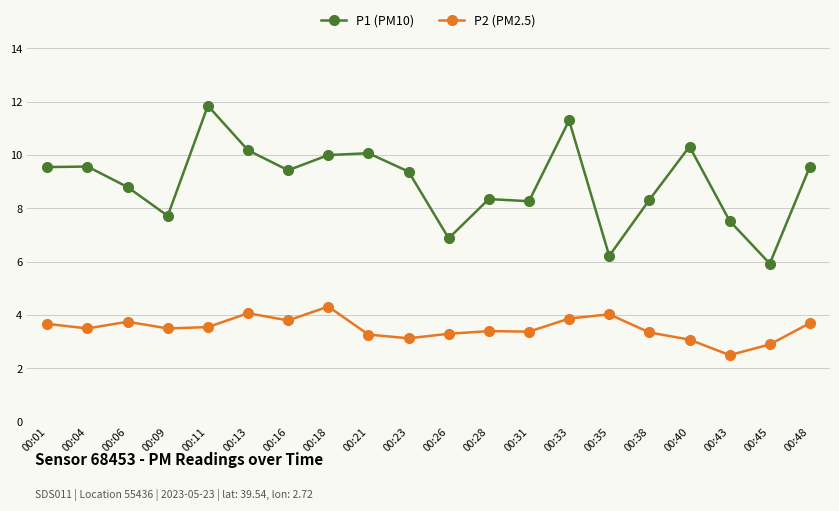

At how many categories does at least one series exceed 5?

20